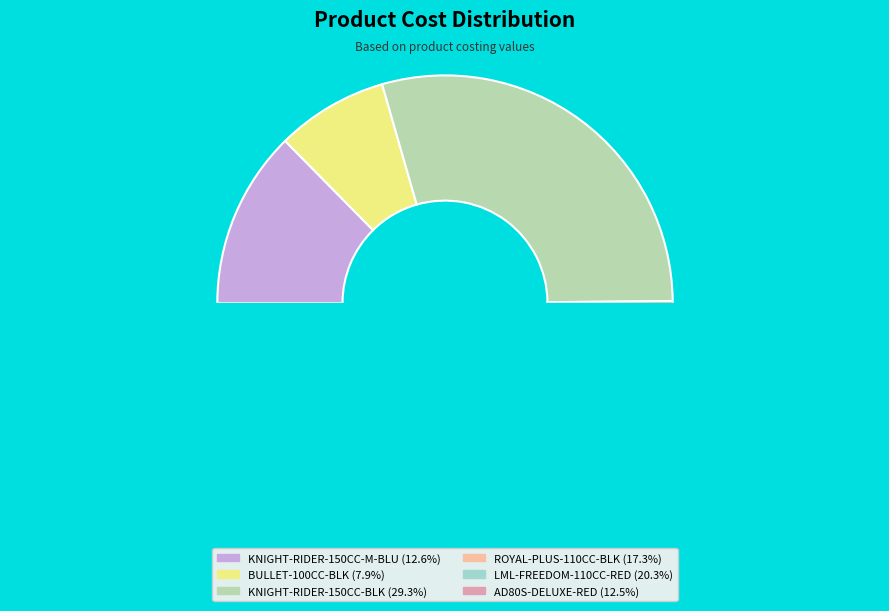

Count the number of slices in the pie.

6